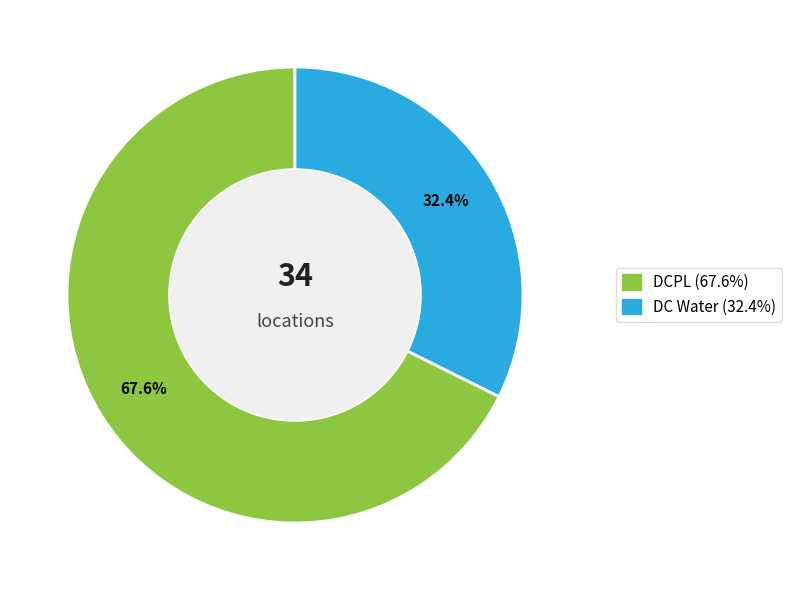

Rank the categories by value from highest to lowest.

DCPL, DC Water